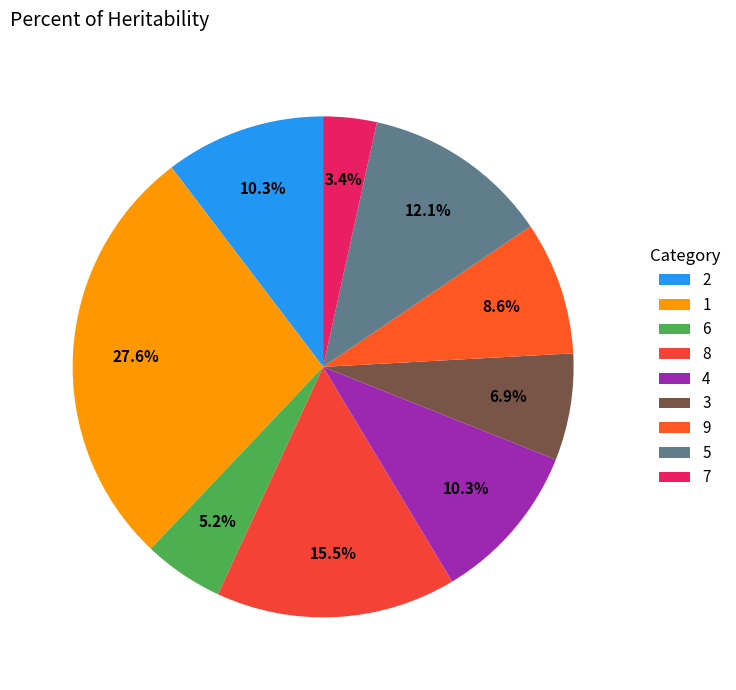

Does any single category account for the majority?

No